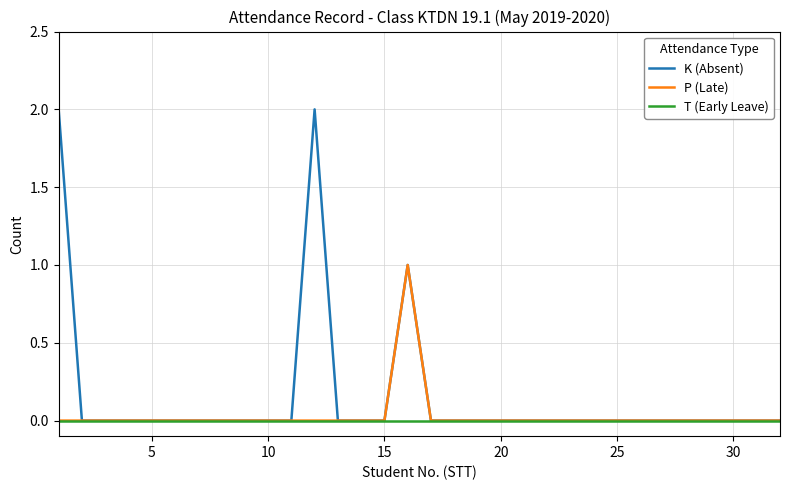

How many categories are shown in the chart?

32